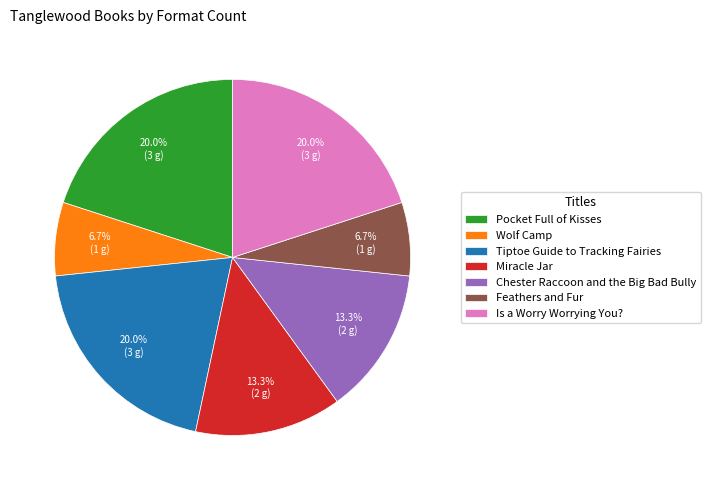

What portion of the pie excludes Wolf Camp?

93.3%